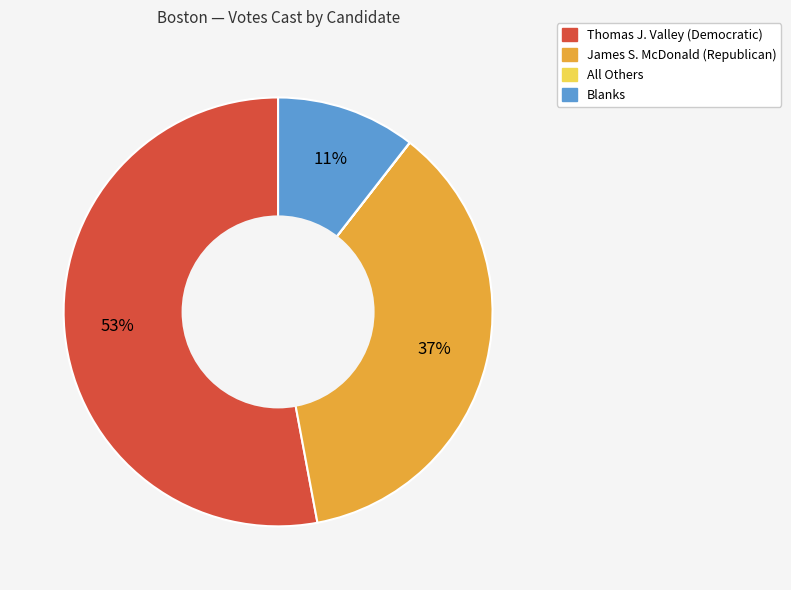

Which category has the biggest portion of the pie?

Thomas J. Valley (Democratic)